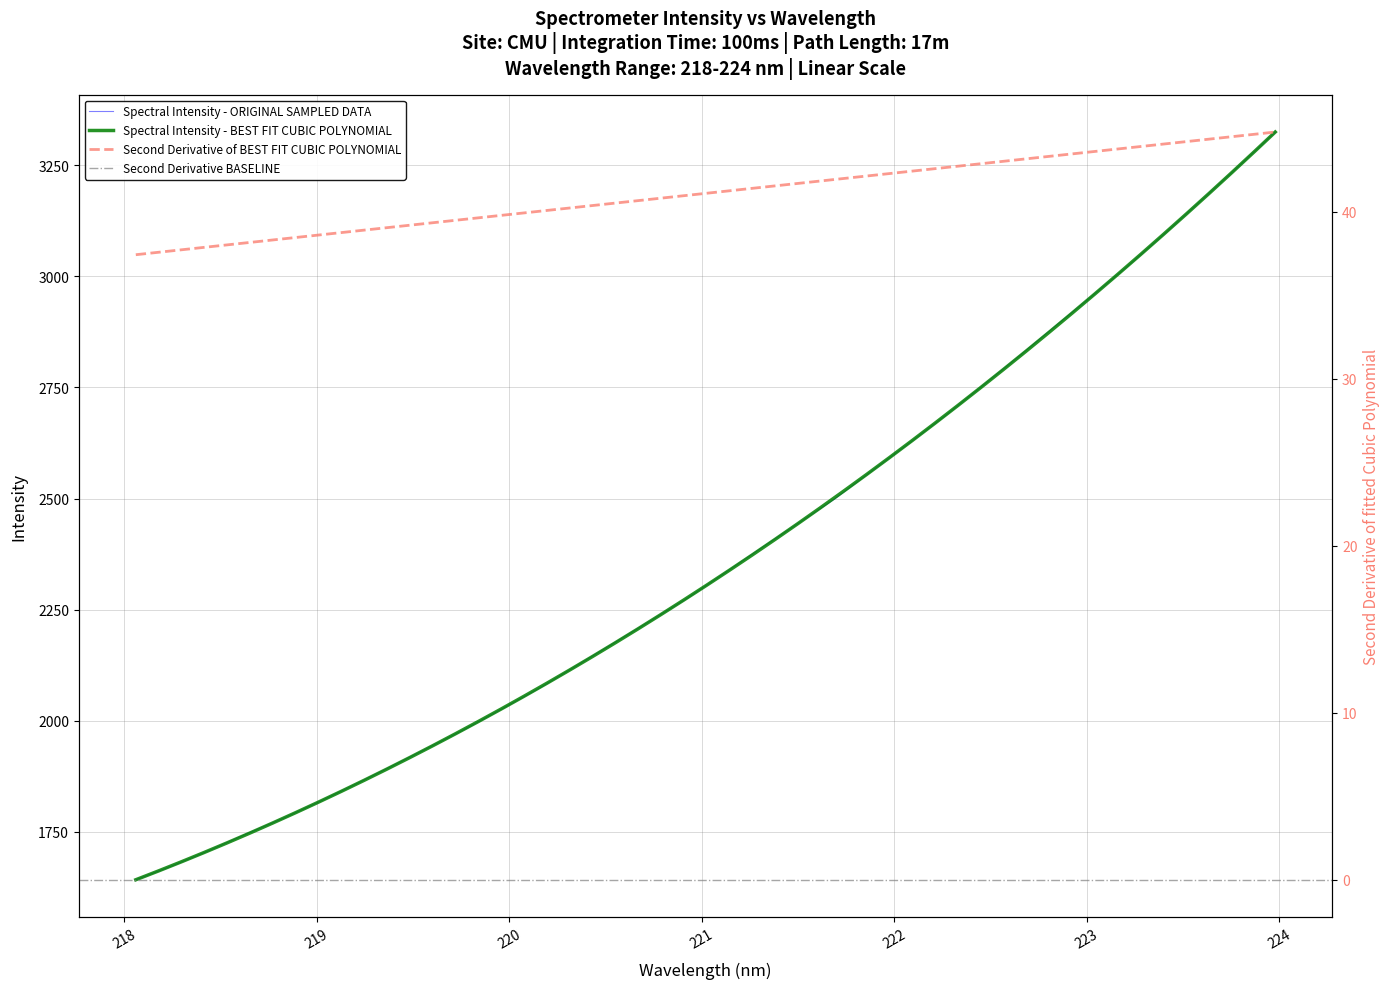

What is the minimum value for Spectral Intensity - ORIGINAL SAMPLED DATA?

1642.4